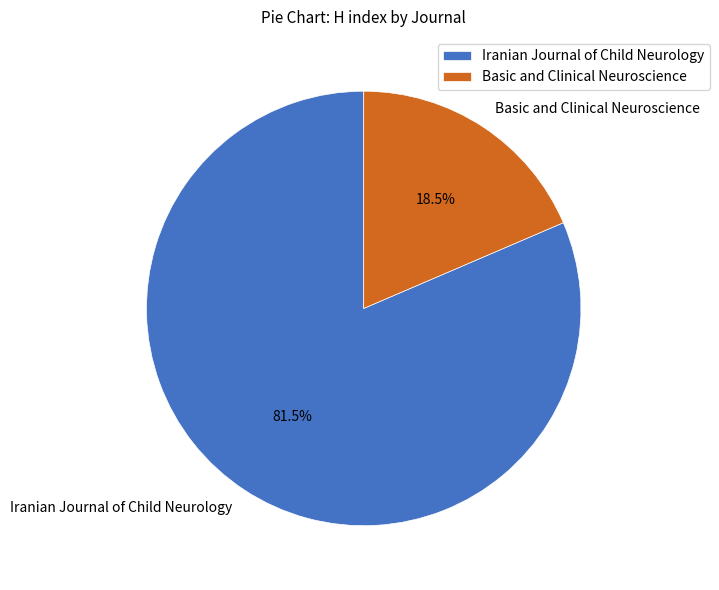

To the nearest percent, what is the average slice percentage?

50%